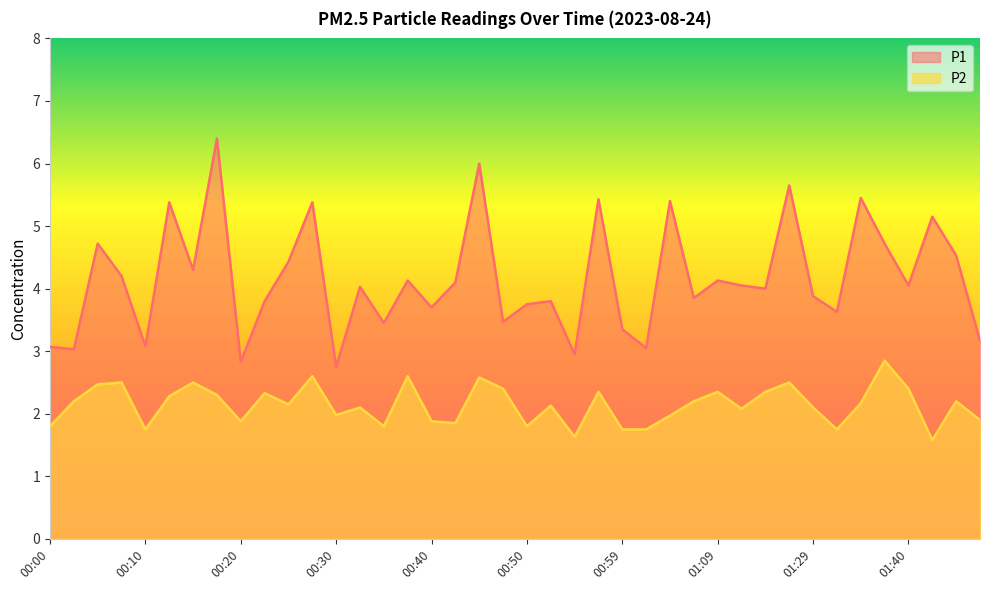

What is the greatest value displayed?

6.4